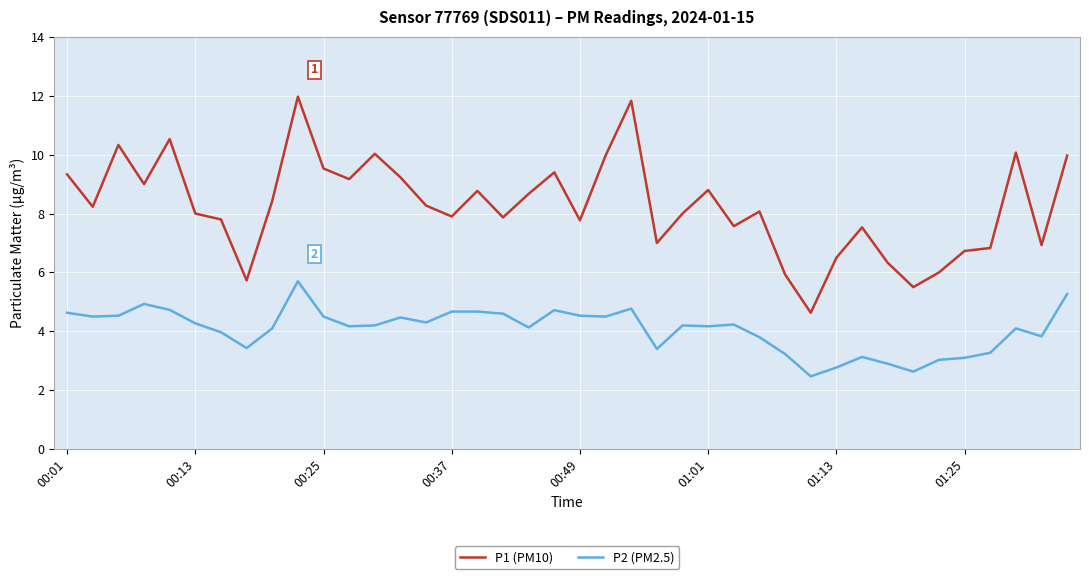

Which series has the widest spread of values?

P1 (PM10)